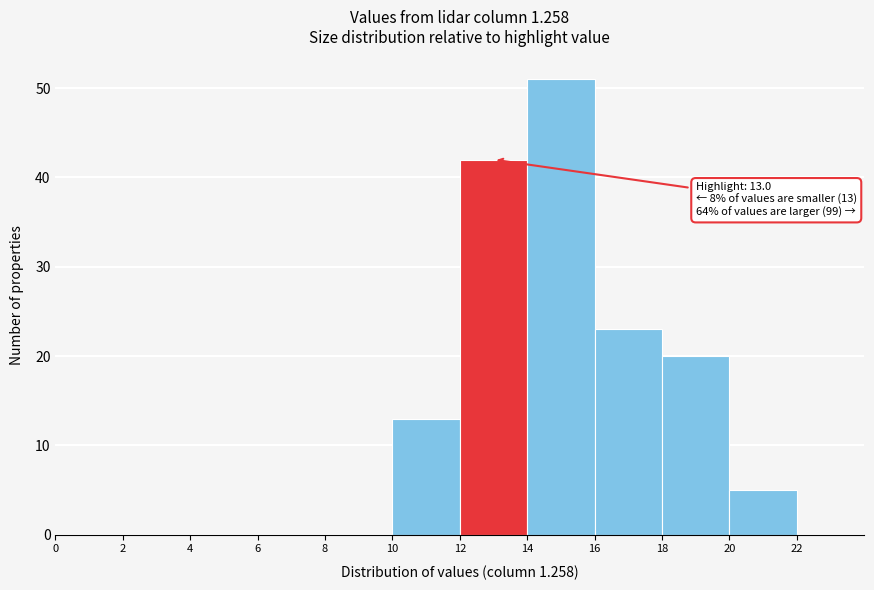

Over which range of the x-axis is the bar tallest?

14 to 16